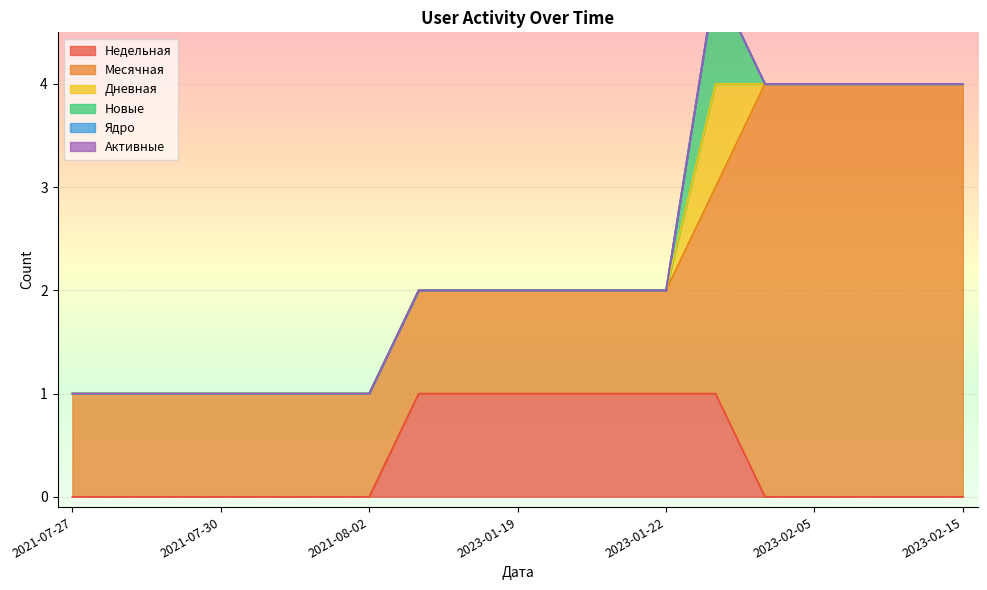

What are all the series names shown in the legend?

Недельная, Месячная, Дневная, Новые, Ядро, Активные